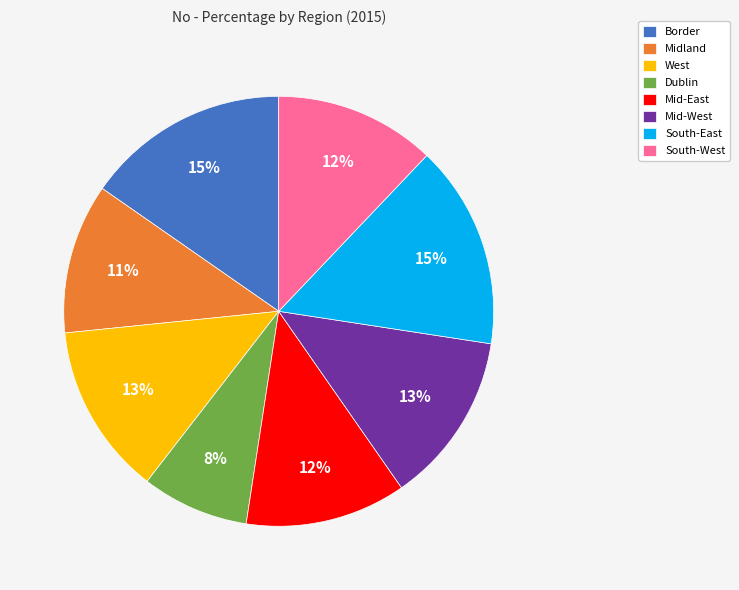

The South-East slice represents 4% of the pie. True or false?

False